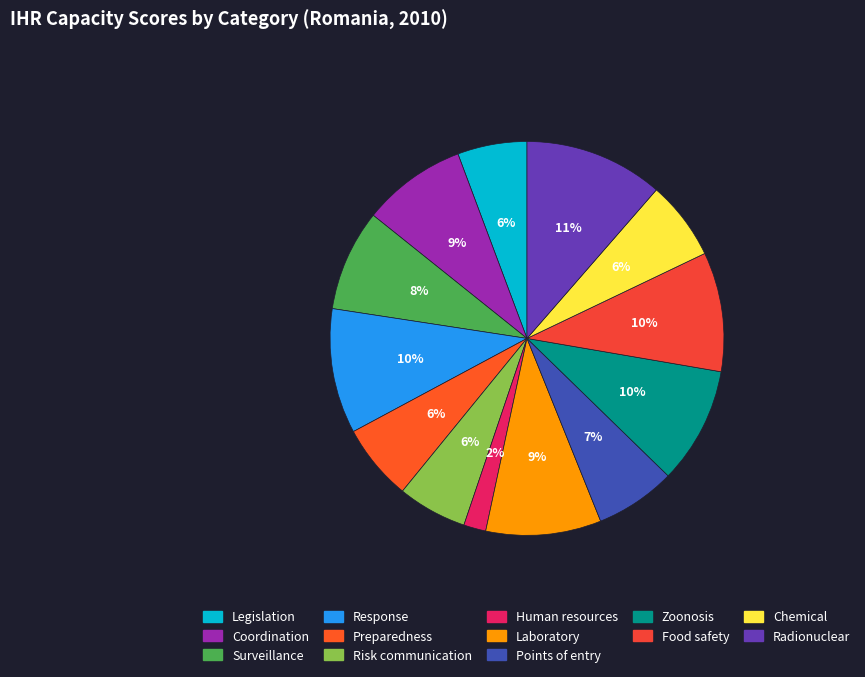

What is the ratio of the value at Radionuclear to the value at Laboratory?

1.2